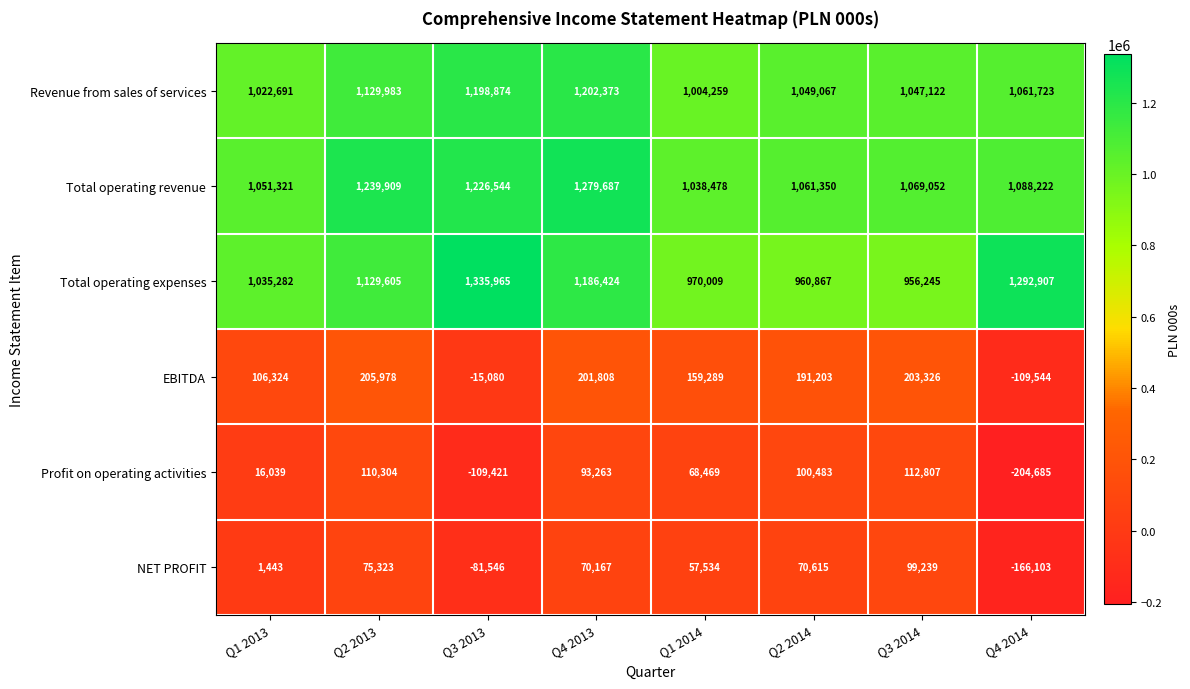

At Q3 2013, list the series in order from smallest to largest.

Profit on operating activities, NET PROFIT, EBITDA, Revenue from sales of services, Total operating revenue, Total operating expenses